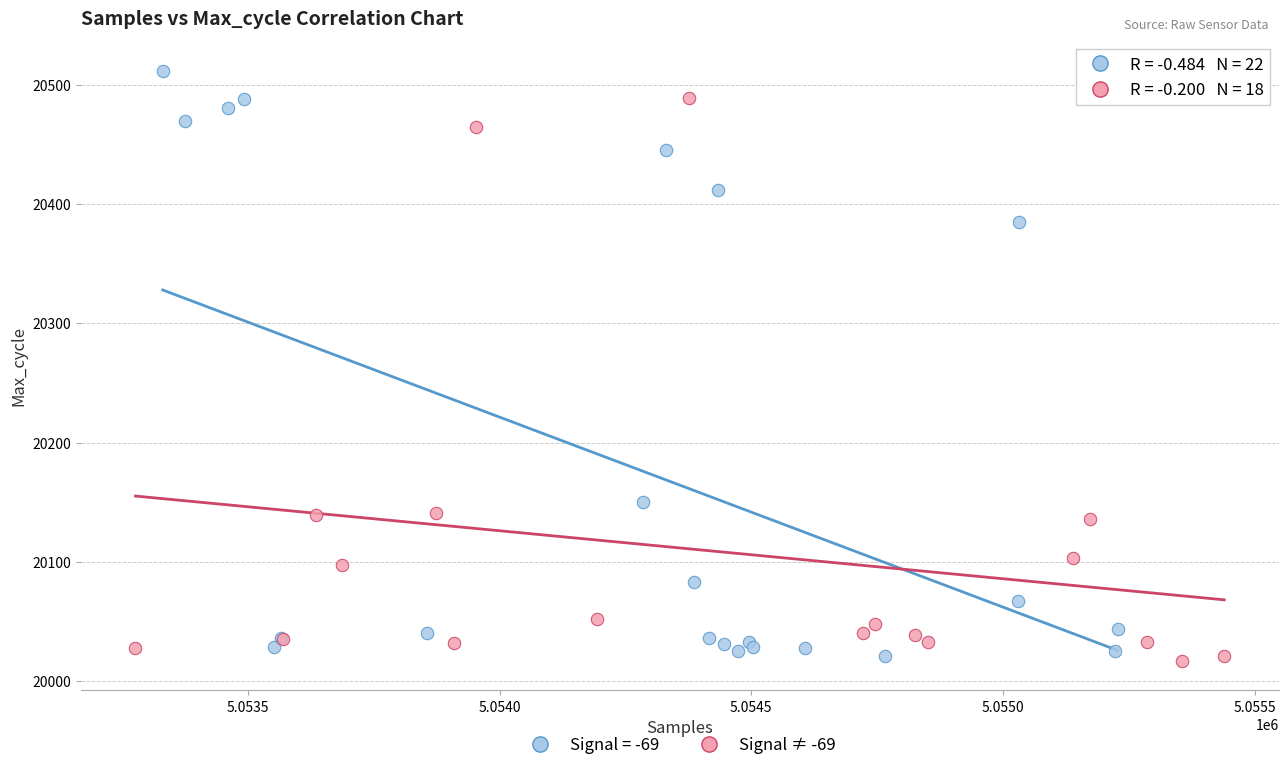

Which series contains the highest Y value?

Signal = -69